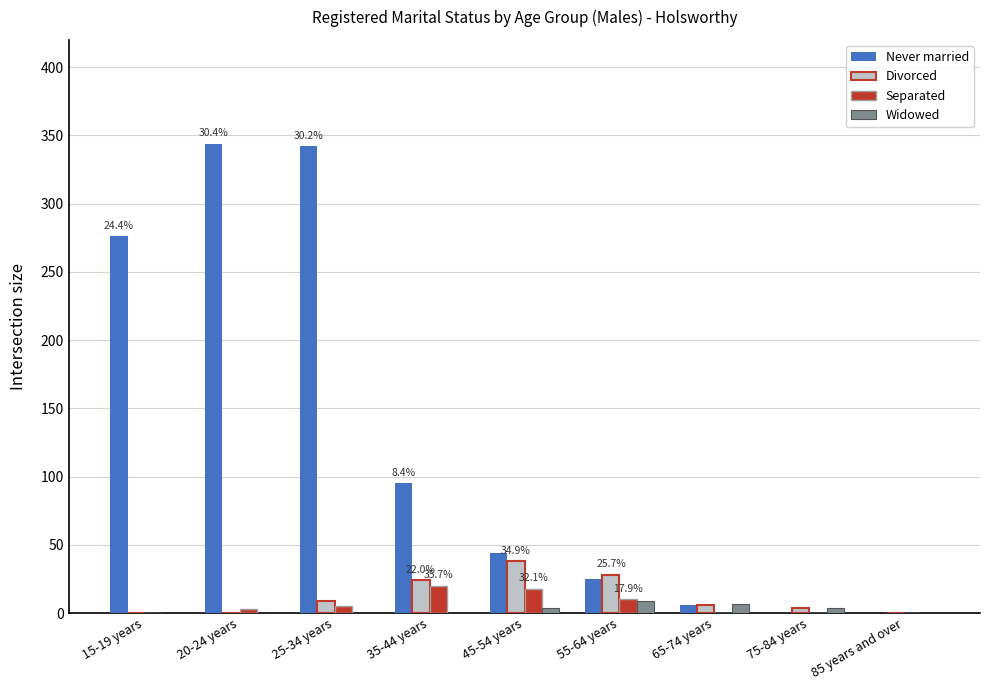

Is it true that Never married equals 36 at 35-44 years?

False